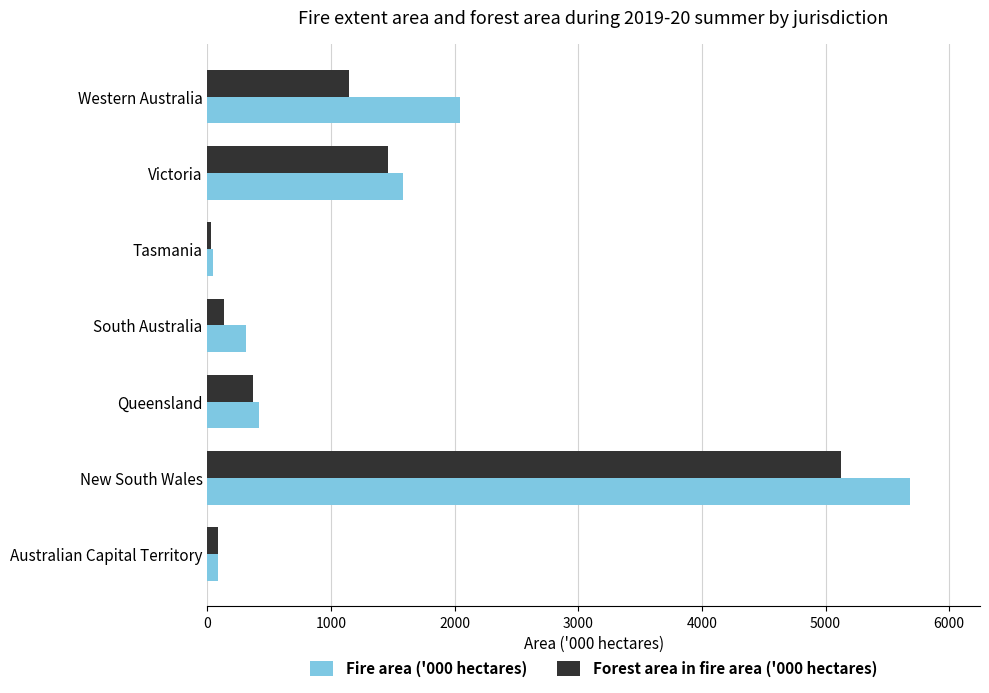

How many distinct data groups are displayed?

2